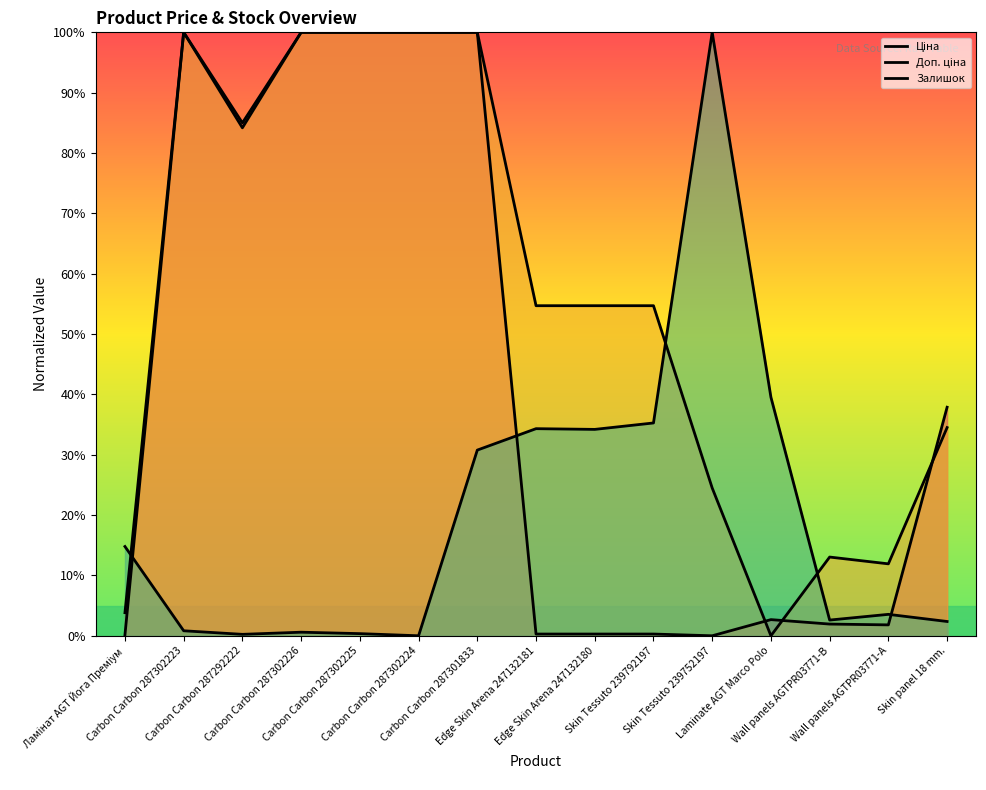

Reading right to left, what are all the values shown in this chart?

Ціна: Skin panel 18 mm.=37.9	Wall panels AGTPR03771-А=1.8	Wall panels AGTPR03771-B=1.9	Laminate AGT Marco Polo=2.7	Skin Tessuto 239752197=0.0	Skin Tessuto 239792197=0.3	Edge Skin Arena 247132180=0.3	Edge Skin Arena 247132181=0.3	Carbon Carbon 287301833=100.0	Carbon Carbon 287302224=100.0	Carbon Carbon 287302225=100.0	Carbon Carbon 287302226=100.0	Carbon Carbon 287292222=85.0	Carbon Carbon 287302223=100.0	Ламінат AGT Йога Преміум=3.8
Доп. ціна: Skin panel 18 mm.=34.5	Wall panels AGTPR03771-А=11.9	Wall panels AGTPR03771-B=13.0	Laminate AGT Marco Polo=0.0	Skin Tessuto 239752197=24.5	Skin Tessuto 239792197=54.7	Edge Skin Arena 247132180=54.7	Edge Skin Arena 247132181=54.7	Carbon Carbon 287301833=100.0	Carbon Carbon 287302224=100.0	Carbon Carbon 287302225=100.0	Carbon Carbon 287302226=100.0	Carbon Carbon 287292222=84.2	Carbon Carbon 287302223=100.0	Ламінат AGT Йога Преміум=0.1
Залишок: Skin panel 18 mm.=2.4	Wall panels AGTPR03771-А=3.6	Wall panels AGTPR03771-B=2.6	Laminate AGT Marco Polo=39.5	Skin Tessuto 239752197=100.0	Skin Tessuto 239792197=35.3	Edge Skin Arena 247132180=34.2	Edge Skin Arena 247132181=34.3	Carbon Carbon 287301833=30.8	Carbon Carbon 287302224=0.0	Carbon Carbon 287302225=0.4	Carbon Carbon 287302226=0.6	Carbon Carbon 287292222=0.2	Carbon Carbon 287302223=0.8	Ламінат AGT Йога Преміум=14.8